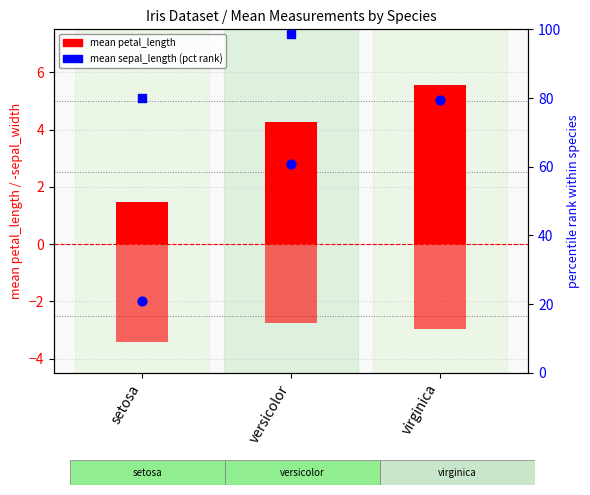

Is the value of mean petal_length at versicolor greater than the value of mean petal_length (pct) at versicolor?

No